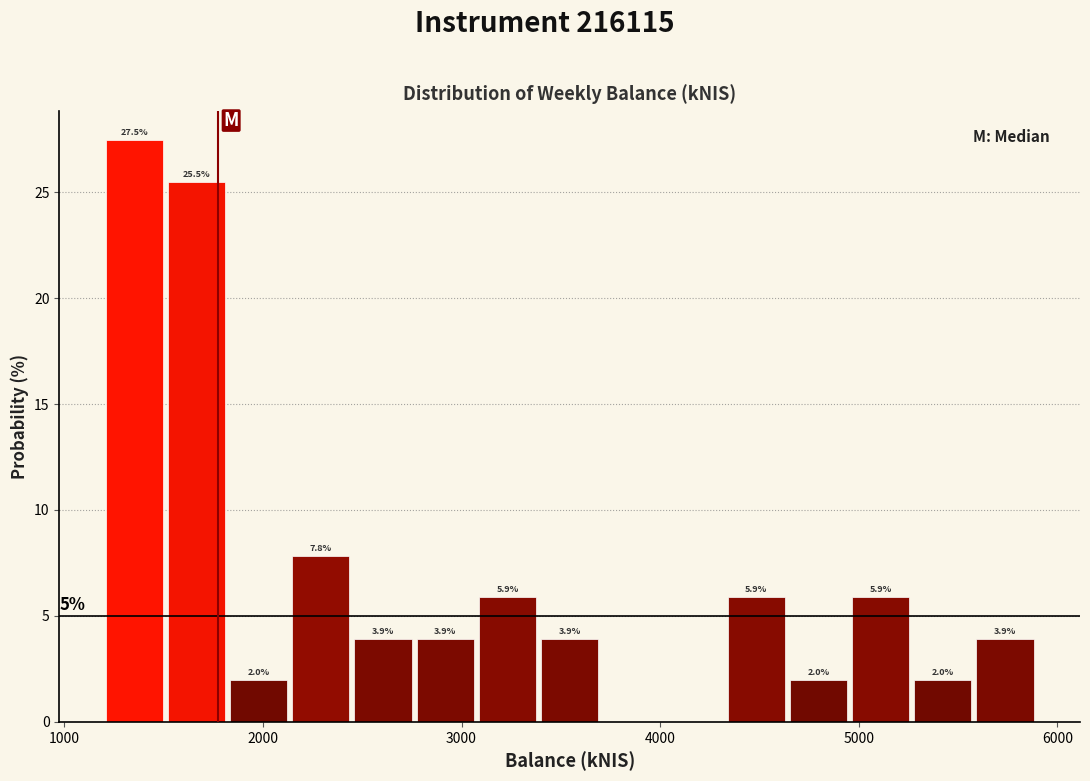

Read against the x-axis, roughly where is the centre of the tallest bar?

1400